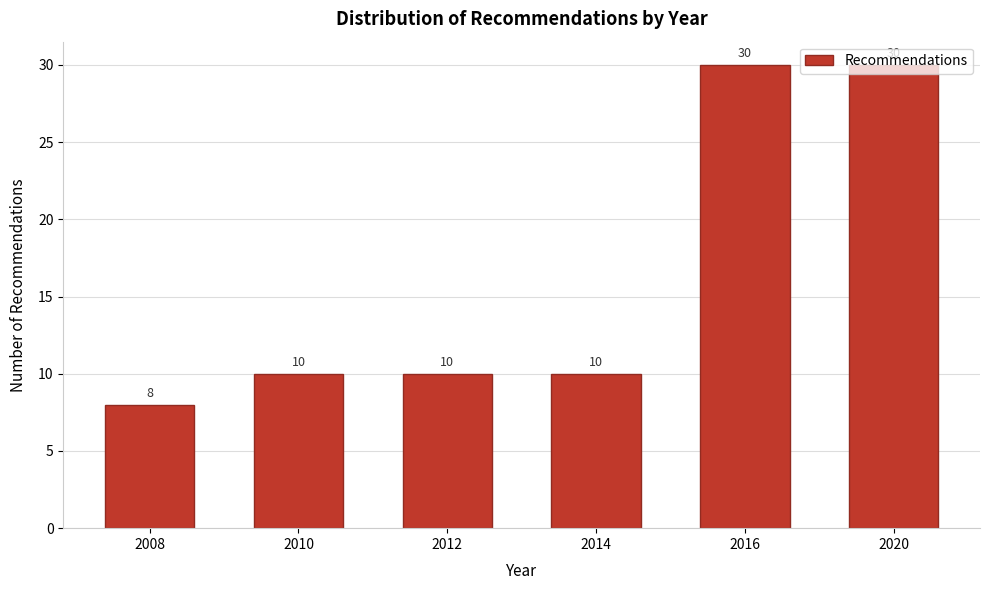

What is the greatest value displayed?

30